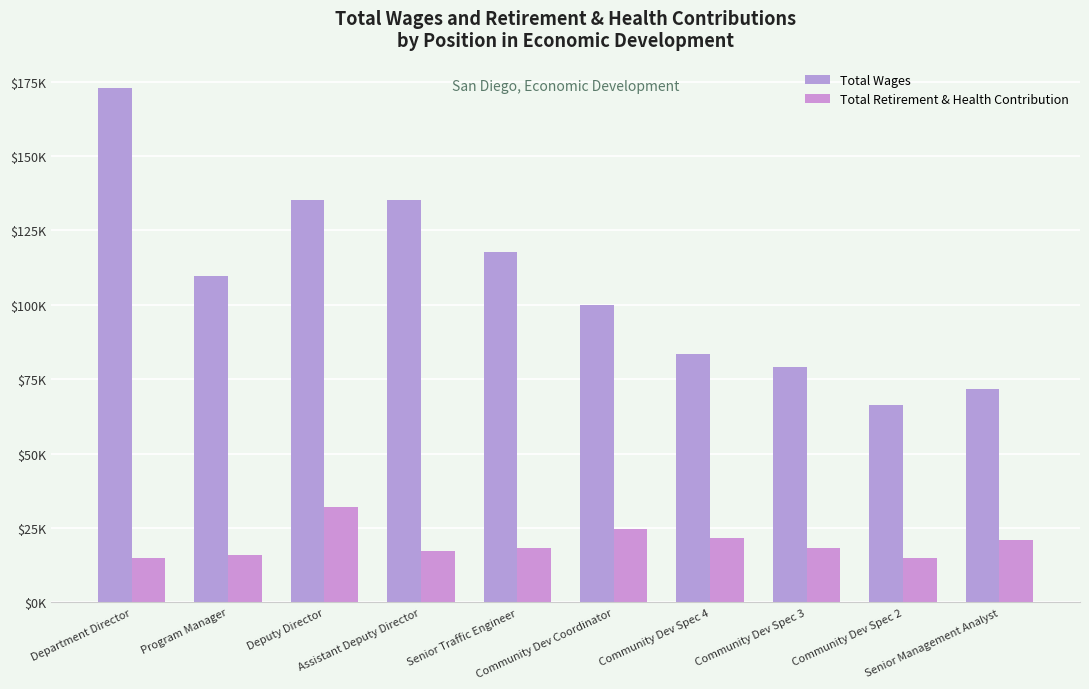

The Total Retirement & Health Contribution series shows 7477 at Program Manager. True or false?

False